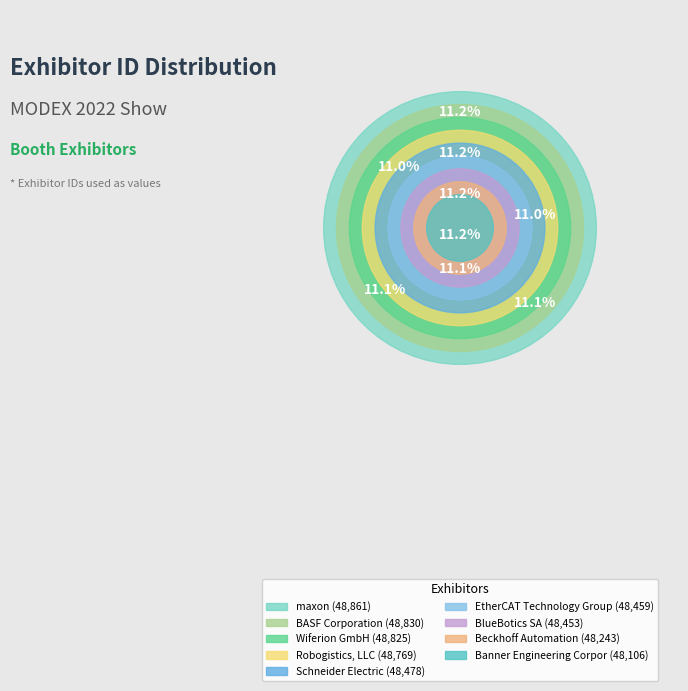

How many slices are in this pie chart?

9